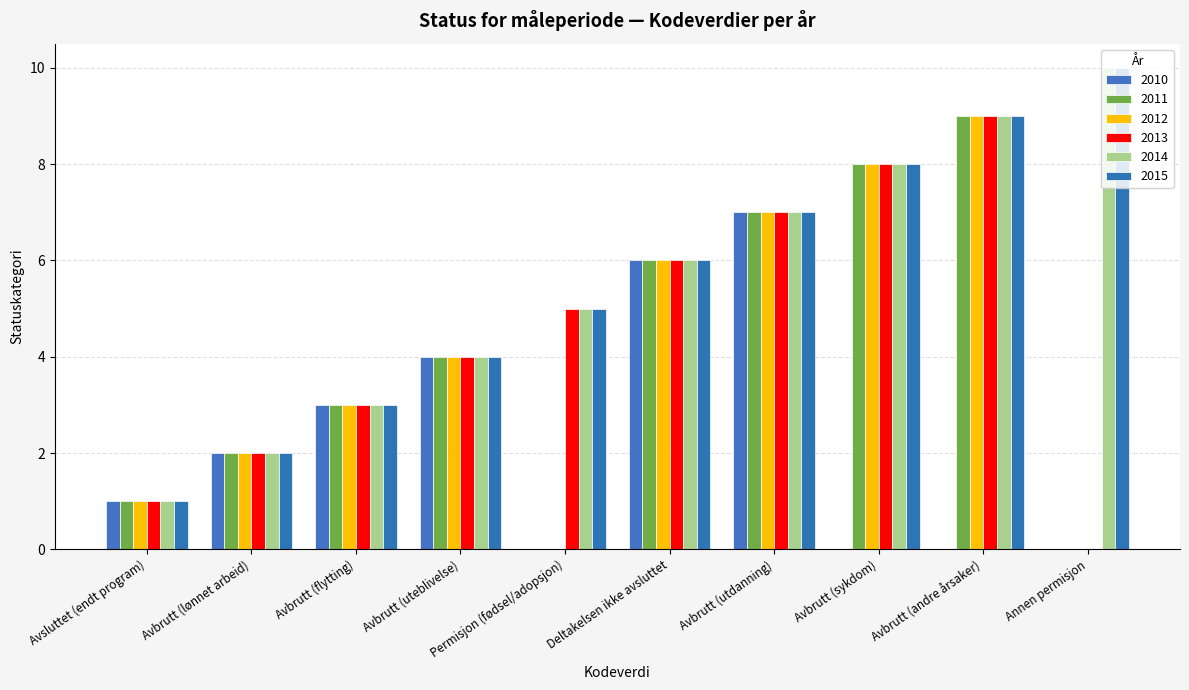

Is it true that 2013 equals 3 at Avbrutt (lønnet arbeid)?

False